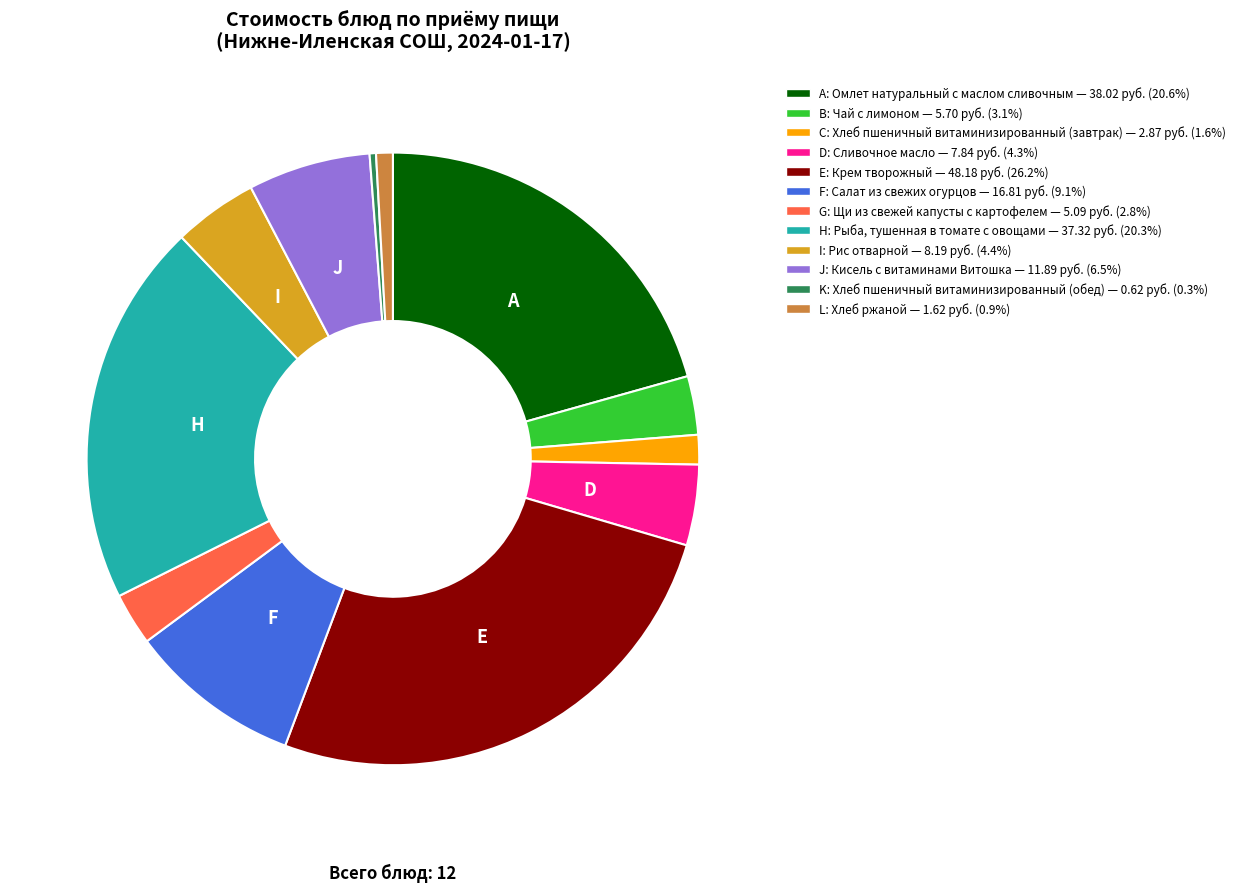

Does B: Чай с лимоном — 5.70 руб. (3.1%) account for over 50% of the chart?

No